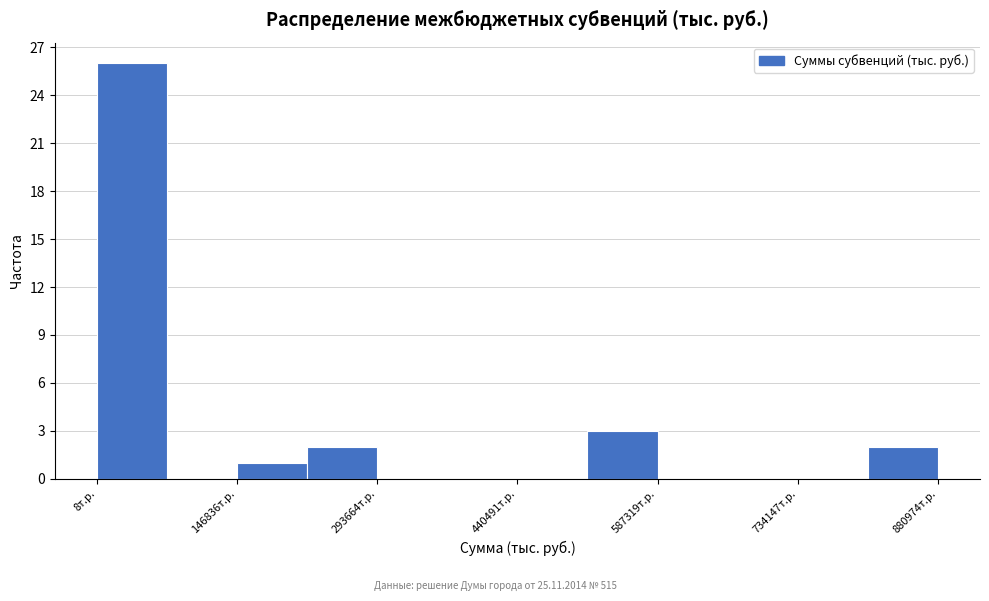

Around what value on the x-axis is the tallest bar? Give the approximate position of its centre, as read against the axis.

40000